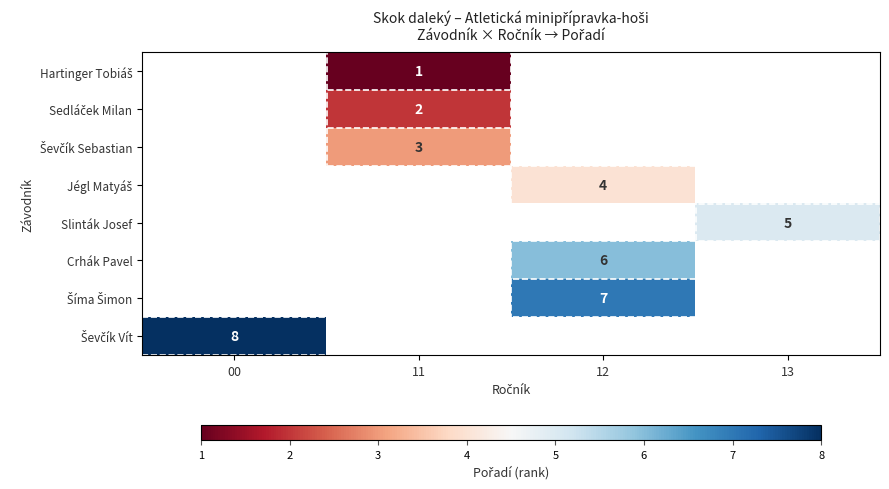

At which category does the chart reach its minimum across all series?

11